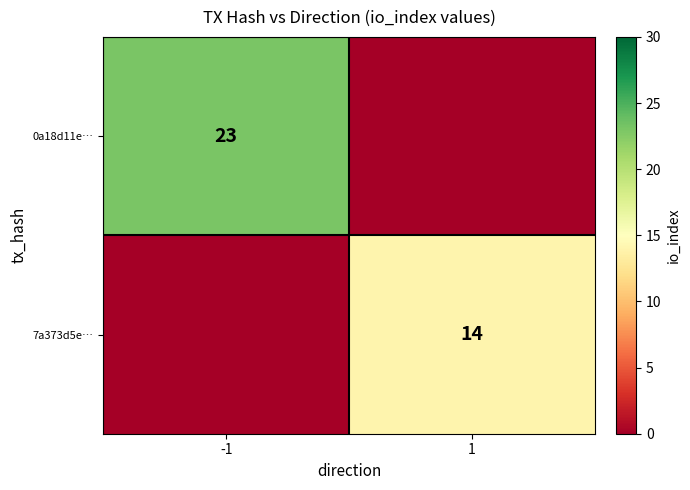

The value of 7a373d5e… at 1 is 14. True or false?

True